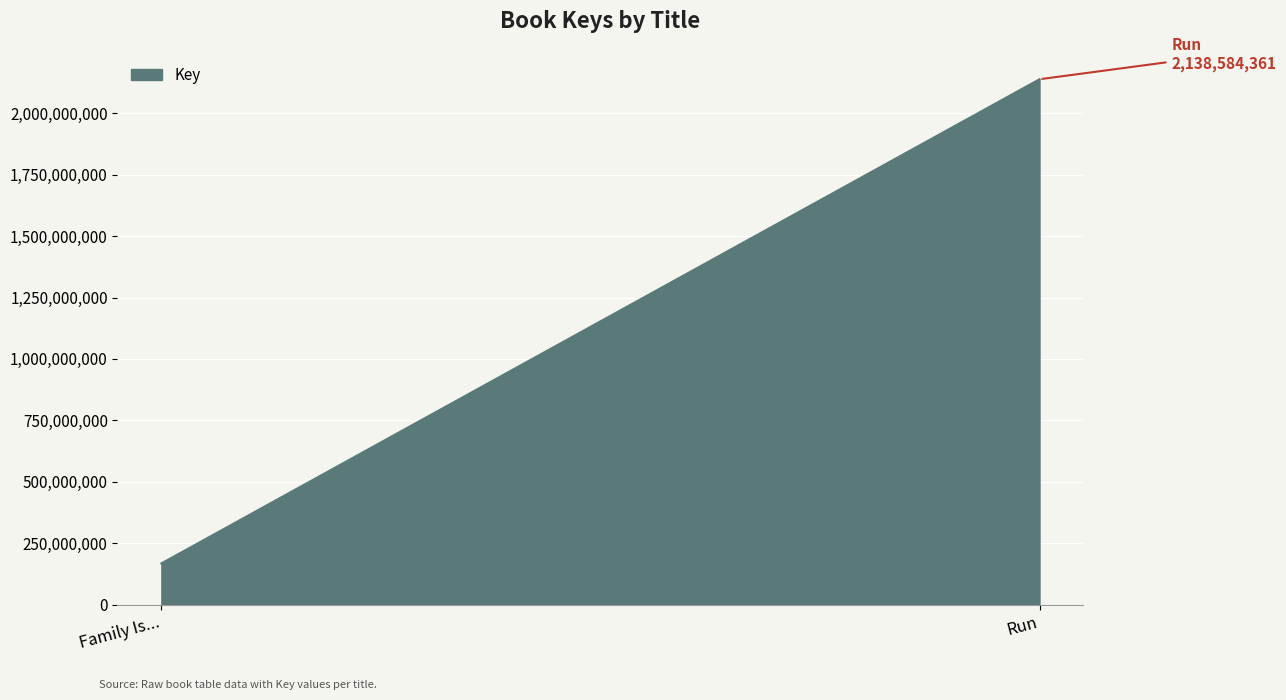

Rank the categories by value from lowest to highest.

Family Is..., Run